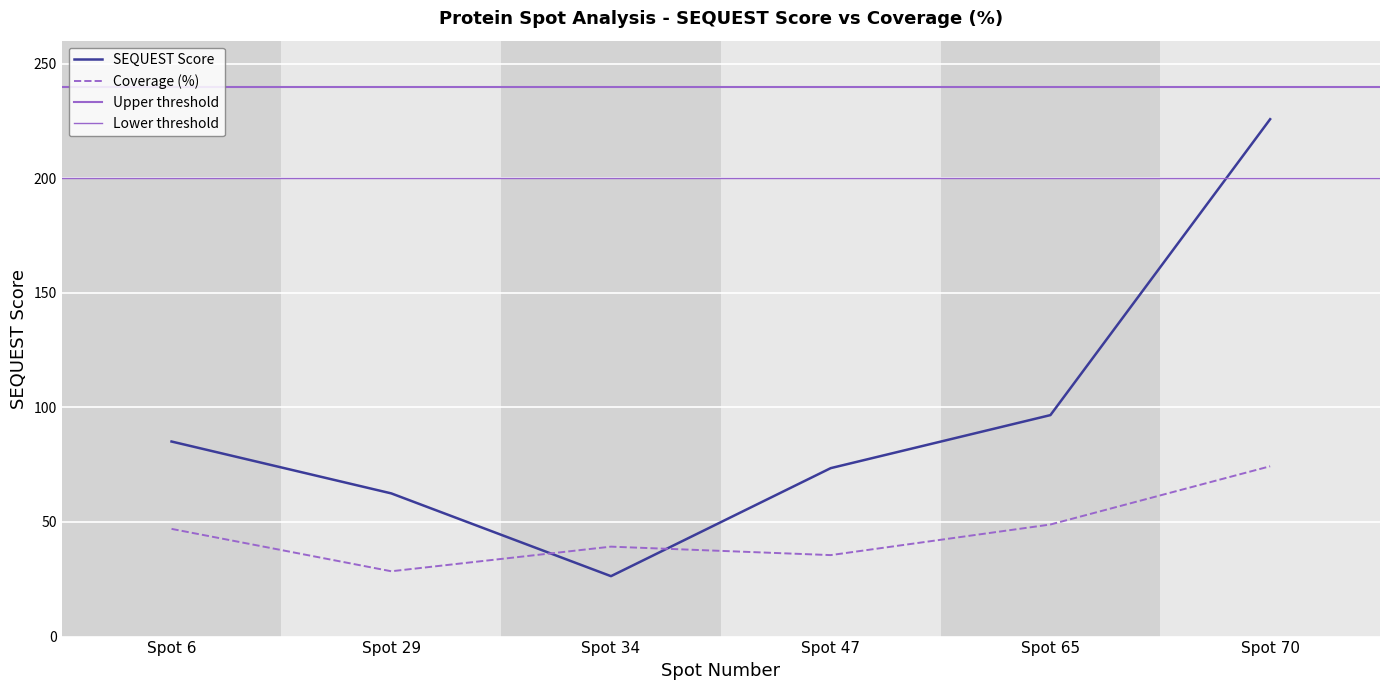

Reading right to left, extract all data points from this chart.

225.7	96.6	73.5	26.4	62.5	85.1